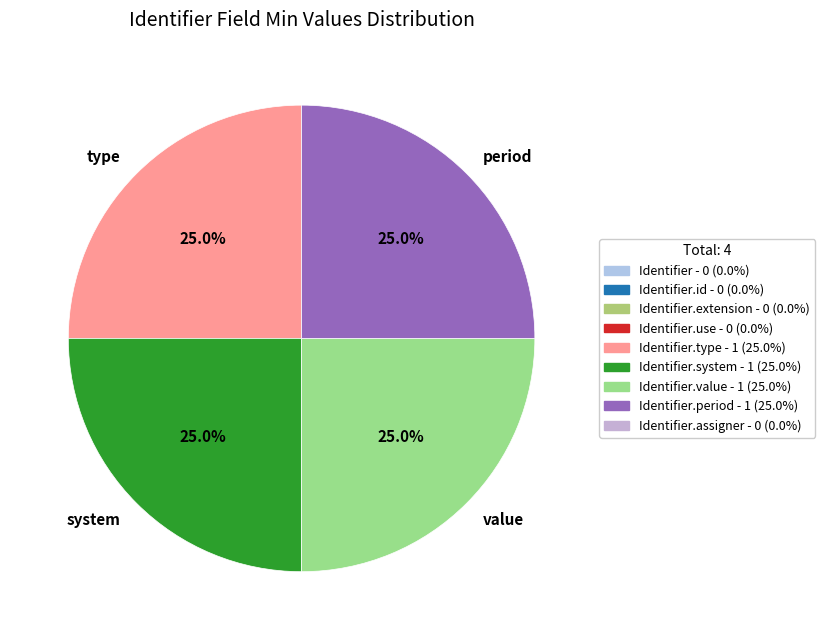

Approximately how many times larger is the value at period compared to system?

1.0